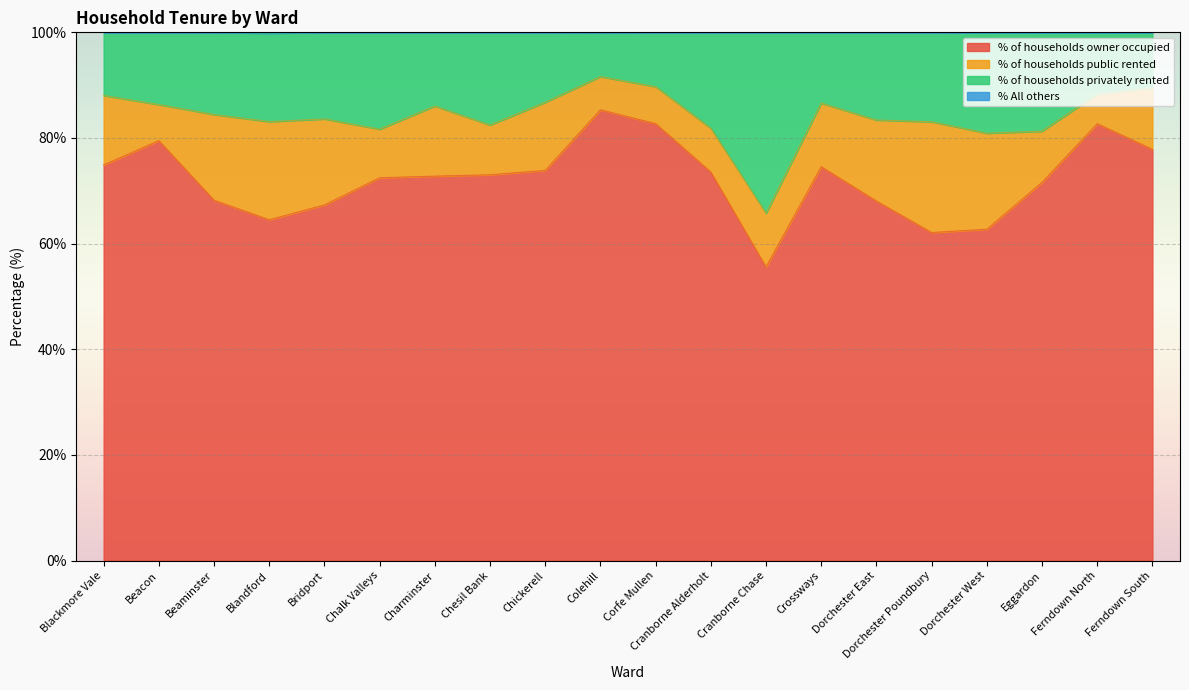

What is the label of the 14th point from the left?

Crossways